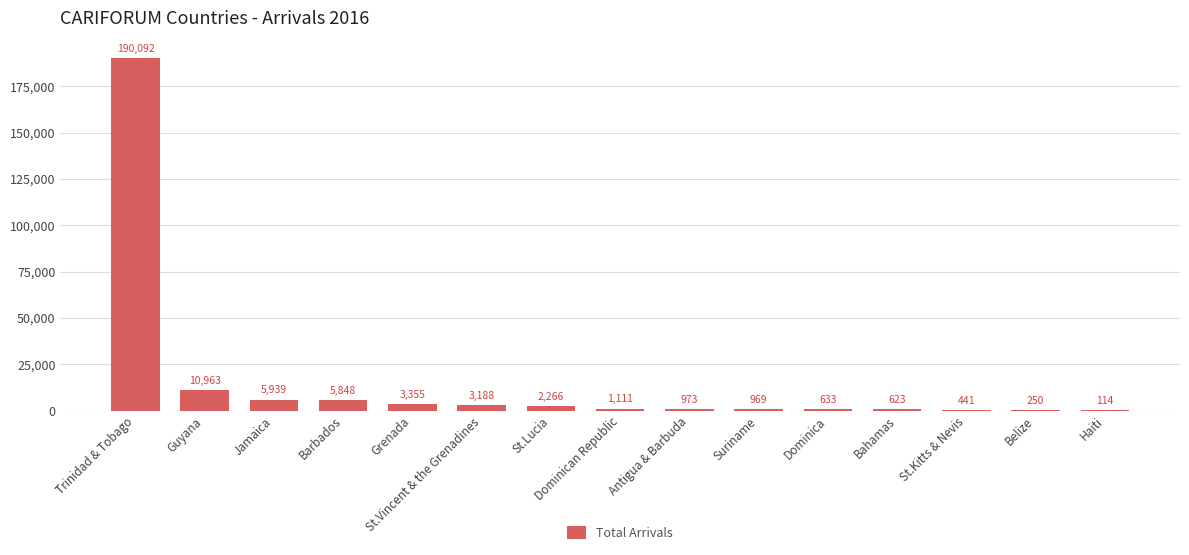

The chart shows a value of 973 at Antigua & Barbuda. True or false?

True